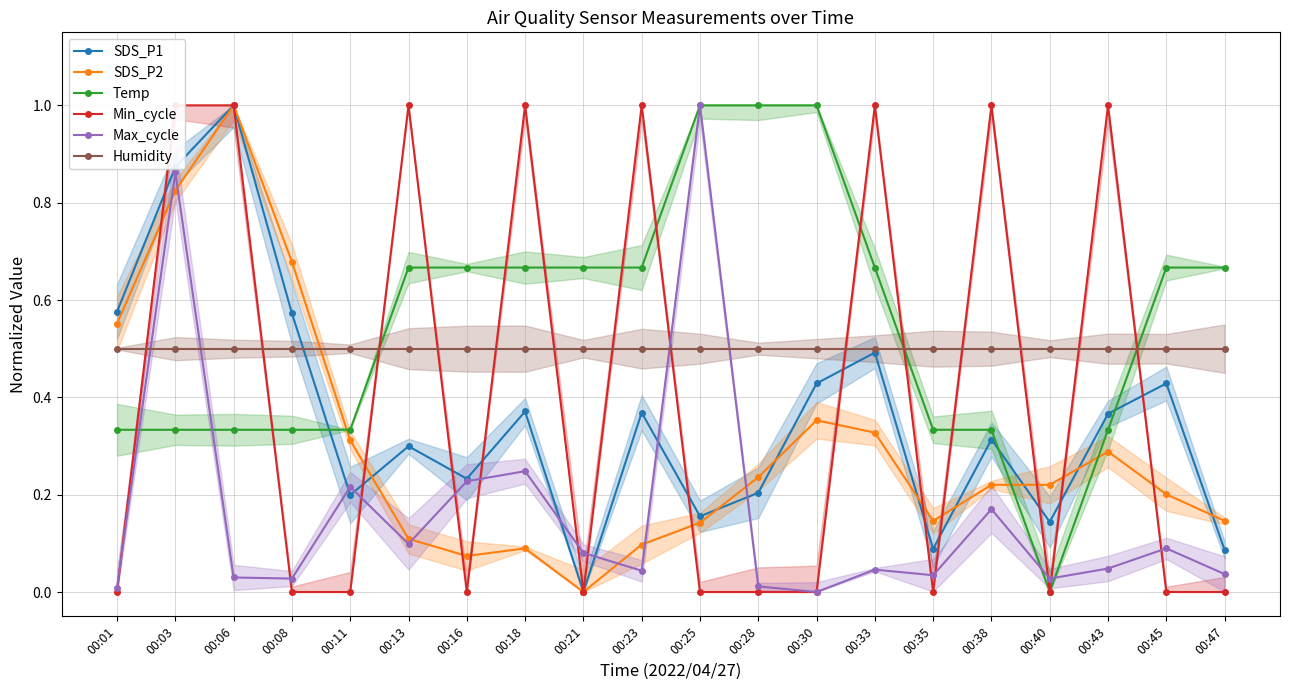

How many data points in Min_cycle are above 0?

8